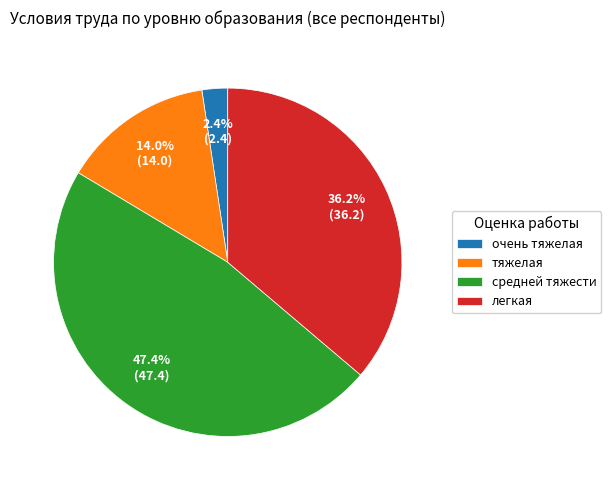

Does any single category account for the majority?

No